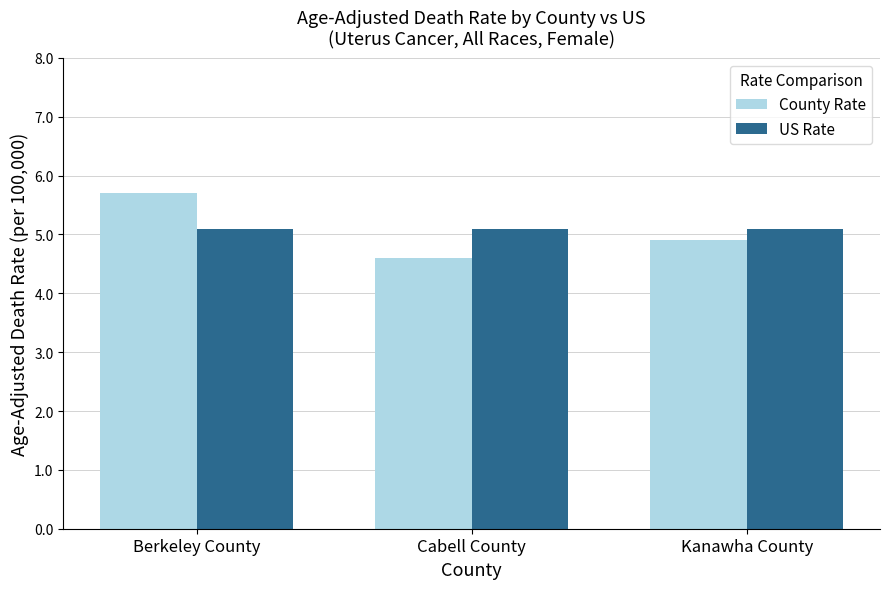

Which series changed the most between Berkeley County and Cabell County?

County Rate